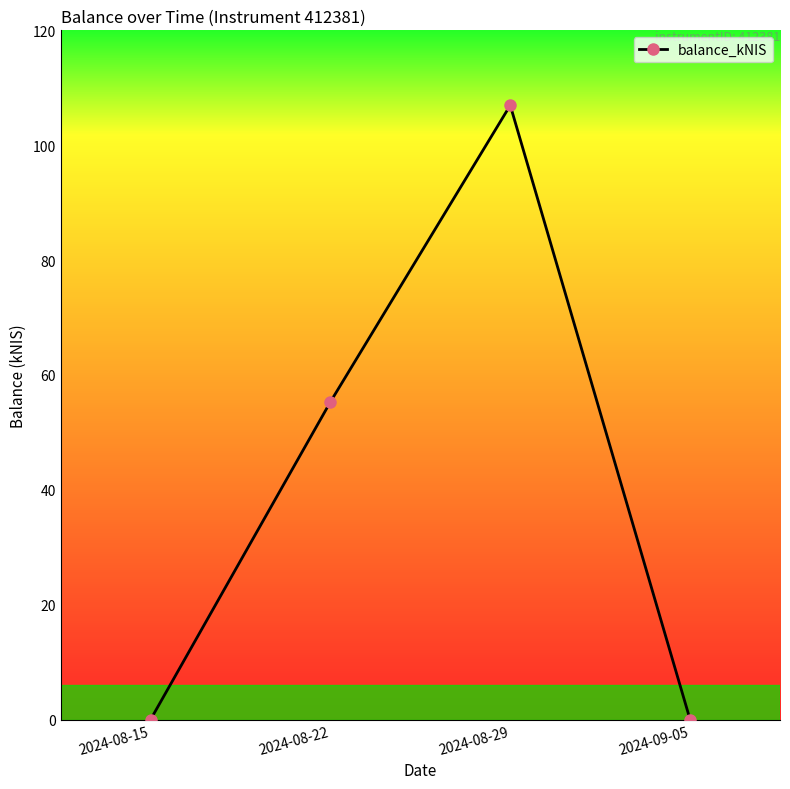

Is this an area chart (filled region under the line)?

No